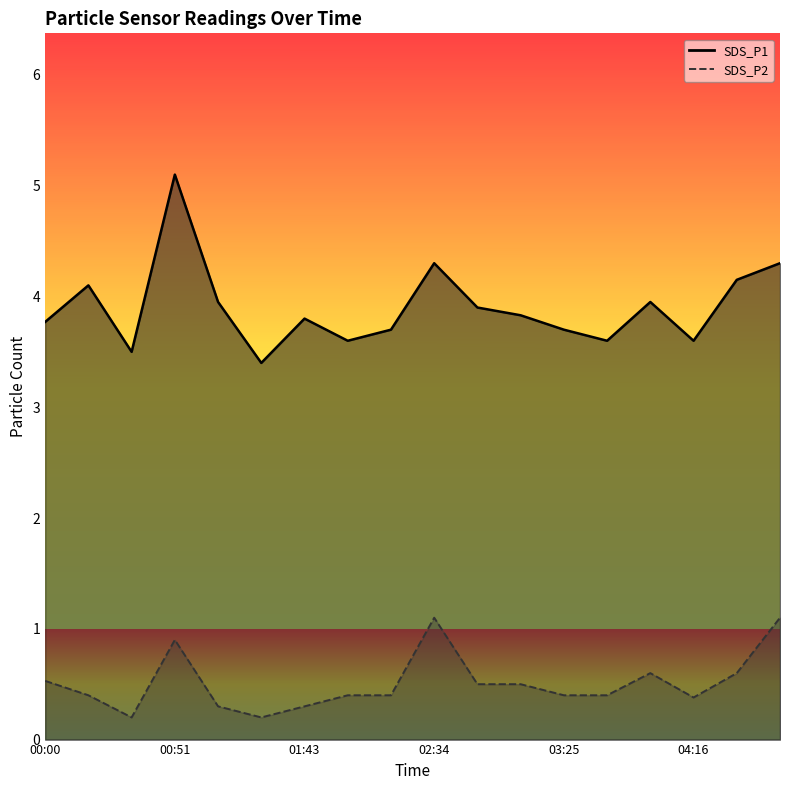

Reading left to right, what are all the values shown in this chart?

SDS_P1: 3.8	4.1	3.5	5.1	4.0	3.4	3.8	3.6	3.7	4.3	3.9	3.8	3.7	3.6	4.0	3.6	4.2	4.3
SDS_P2: 0.5	0.4	0.2	0.9	0.3	0.2	0.3	0.4	0.4	1.1	0.5	0.5	0.4	0.4	0.6	0.4	0.6	1.1